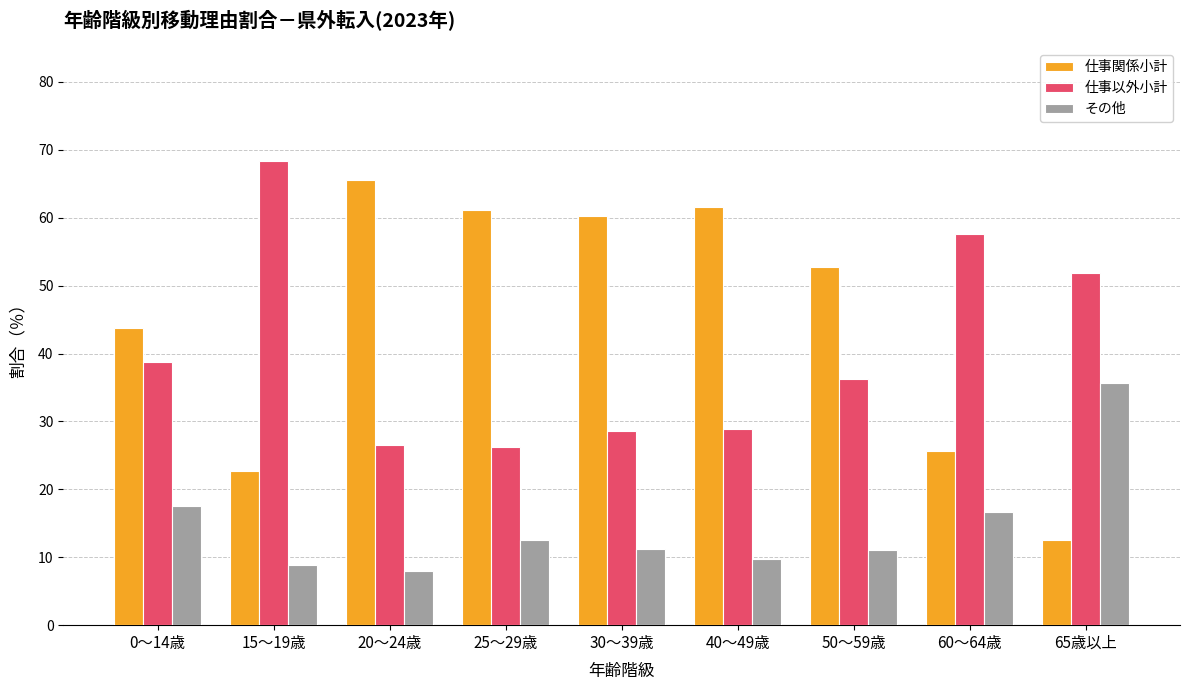

List the series in order of their overall mean, lowest first.

その他, 仕事以外小計, 仕事関係小計